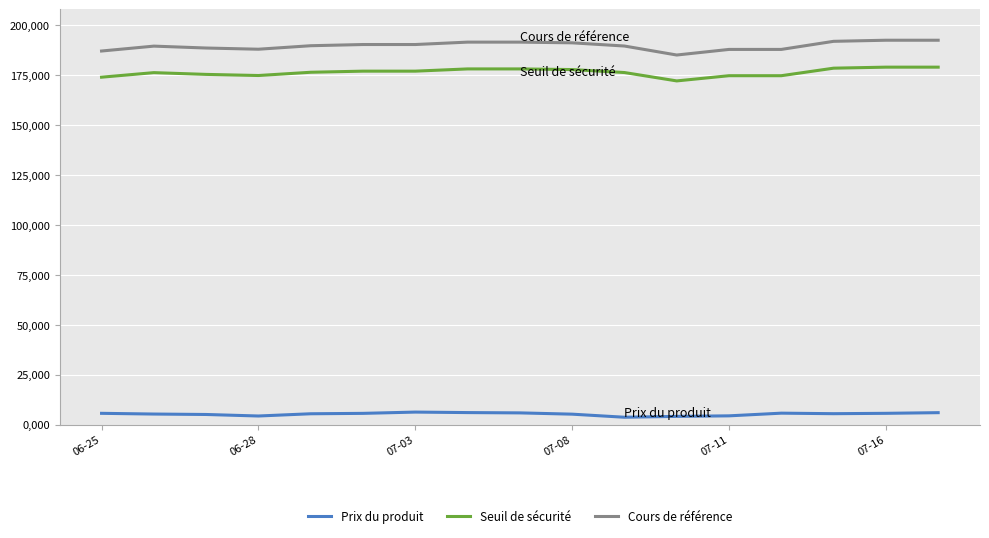

True or false: Cours de référence and Seuil de sécurité intersect in this chart.

False